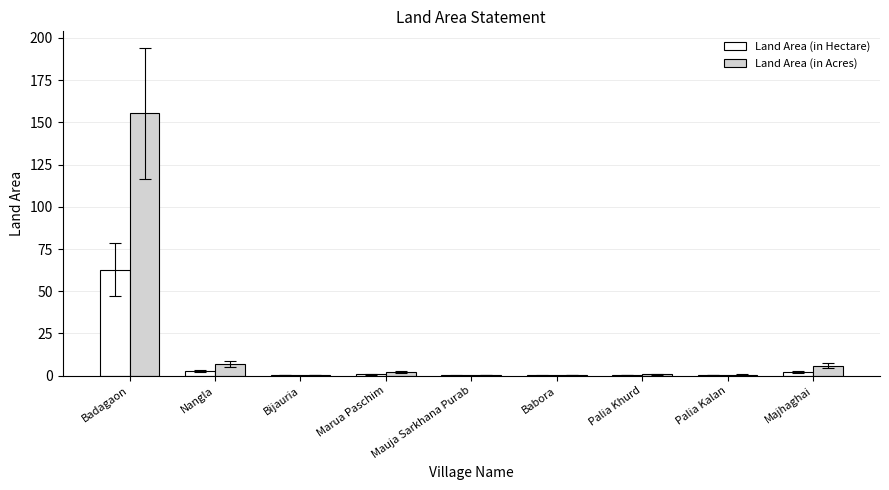

Between Badagaon and Palia Kalan, which series saw the biggest shift?

Land Area (in Acres)